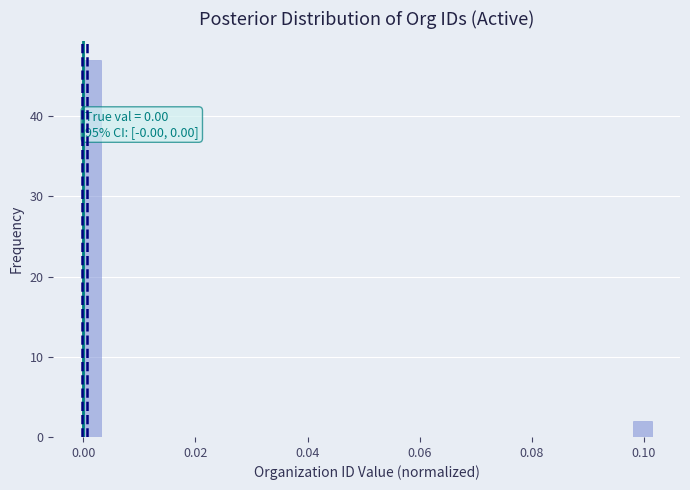

Read against the x-axis, roughly where is the centre of the tallest bar?

0.002